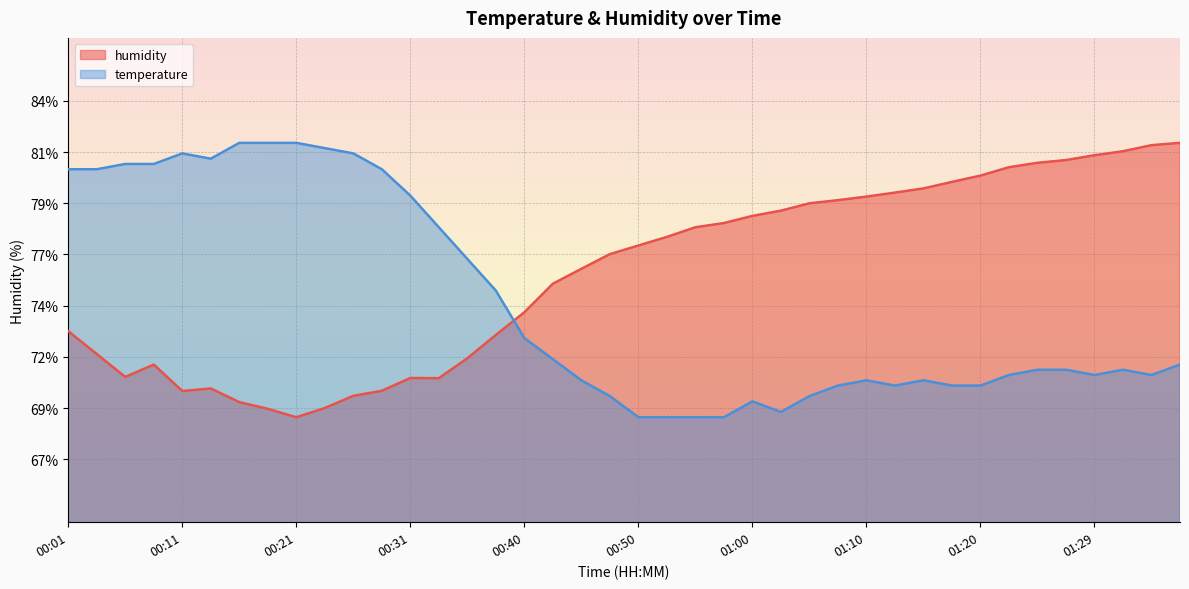

Which series has the largest total across all categories?

humidity